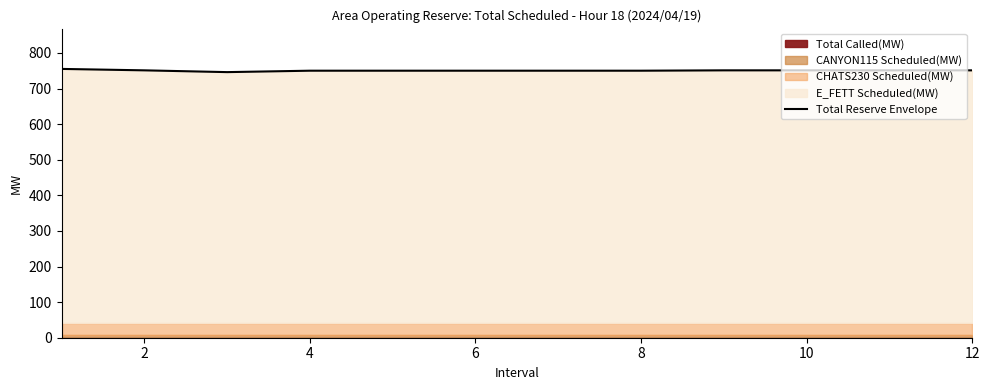

Reading left to right, transcribe all the data shown in this chart.

755	751	746	750	750	750	750	750	751	751	751	751